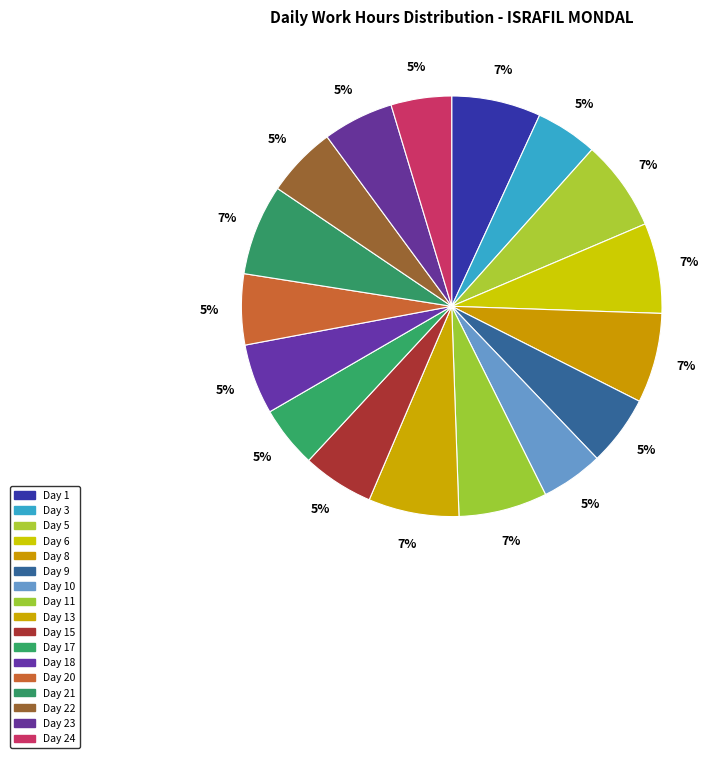

Is it true that Day 23 is 17% of the pie?

False